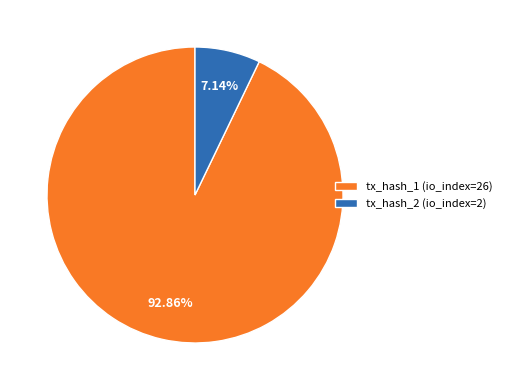

What percentage is the tx_hash_2 (io_index=2) slice, to the nearest percent?

7%